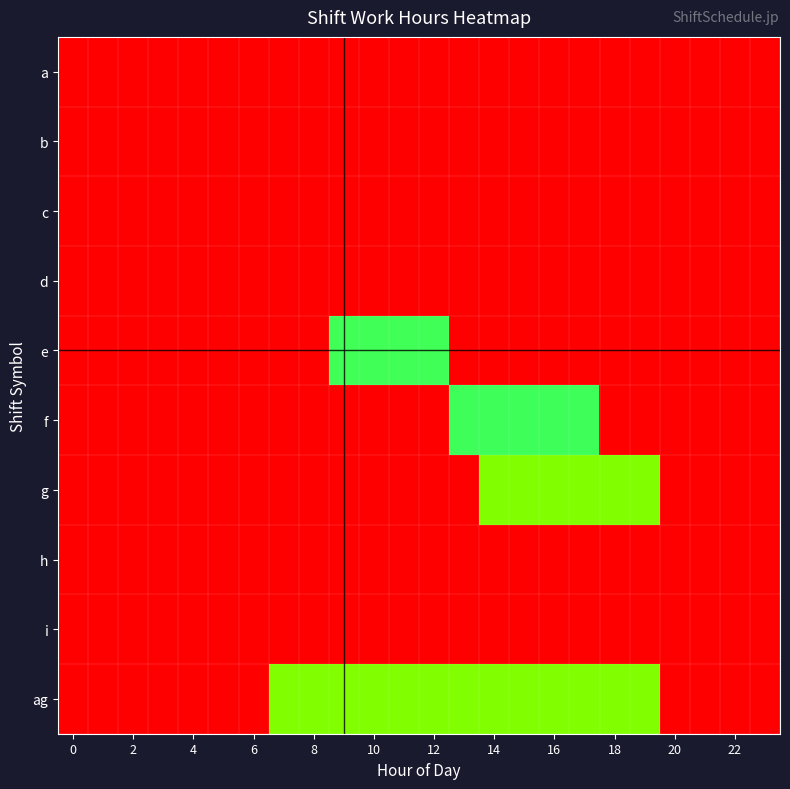

Rank the series by their maximum value, from lowest to highest.

e, f, g, ag, a, c, b, d, h, i